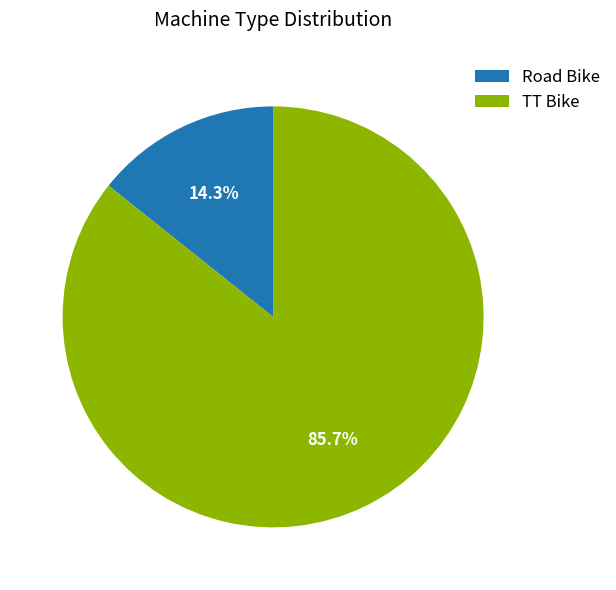

To the nearest percent, what is the combined percentage of Road Bike and TT Bike?

100%